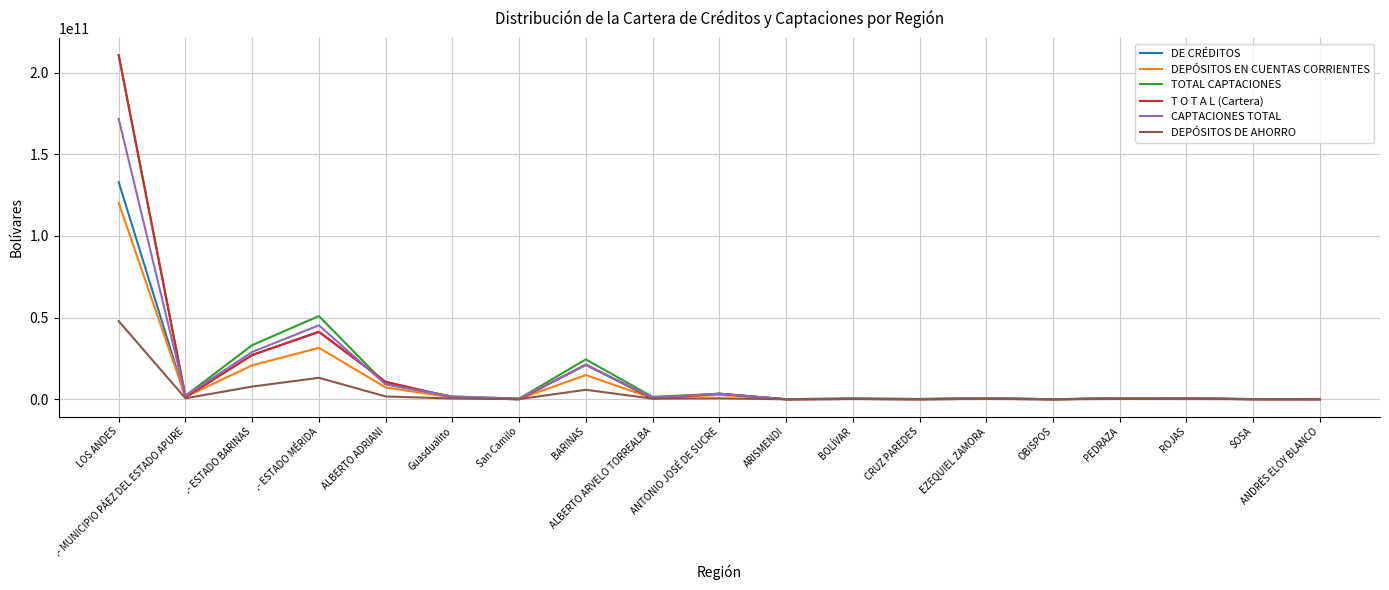

Which category has the highest value in the DEPÓSITOS EN CUENTAS CORRIENTES series?

LOS ANDES